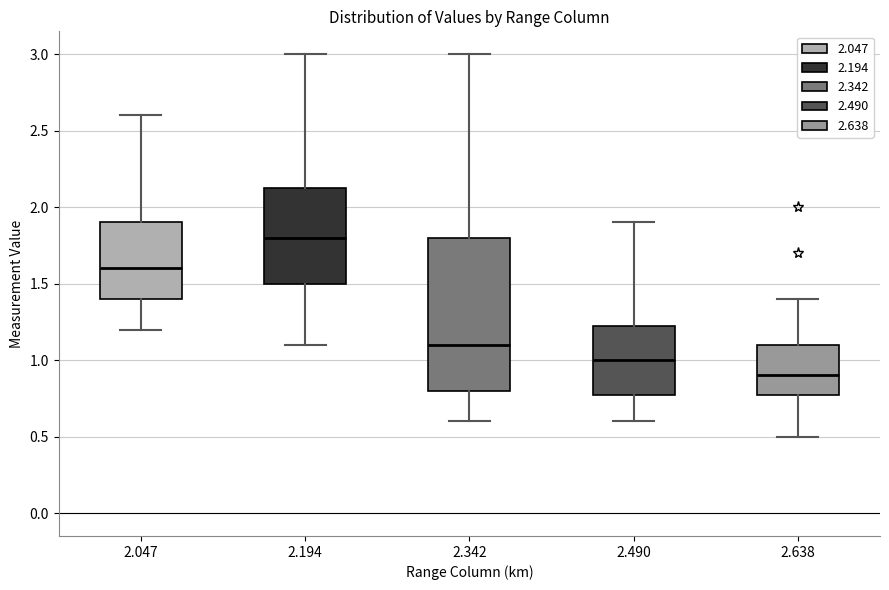

Where is the lower edge of the box at x = 2.638 on the y-axis? The values are not printed on the chart, so give them approximately, as read against the axis.

0.80